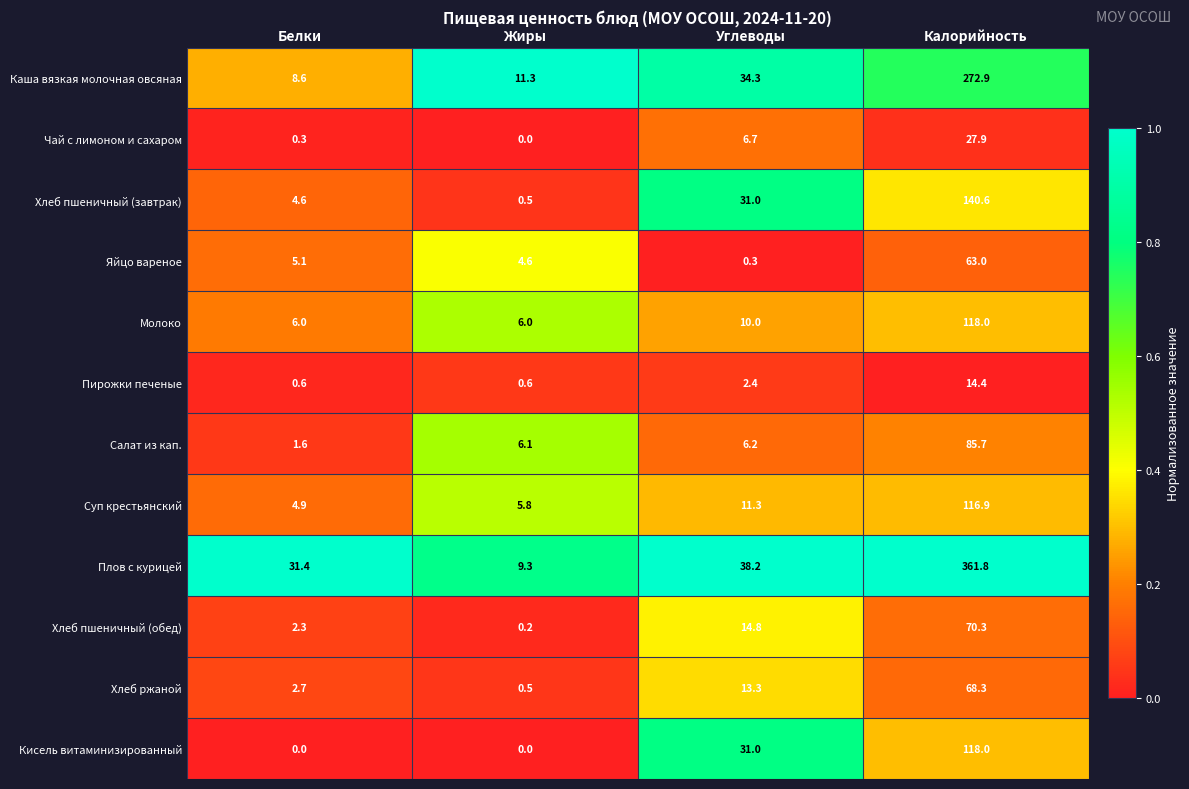

At how many categories does at least one series exceed 0?

4